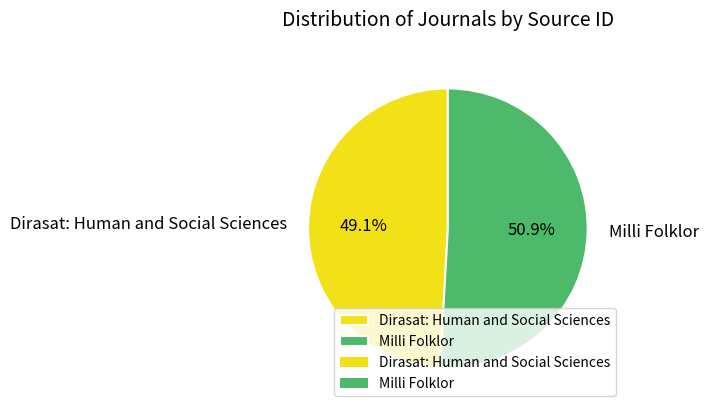

Approximately how many times larger is the value at Dirasat: Human and Social Sciences compared to Milli Folklor?

1.0